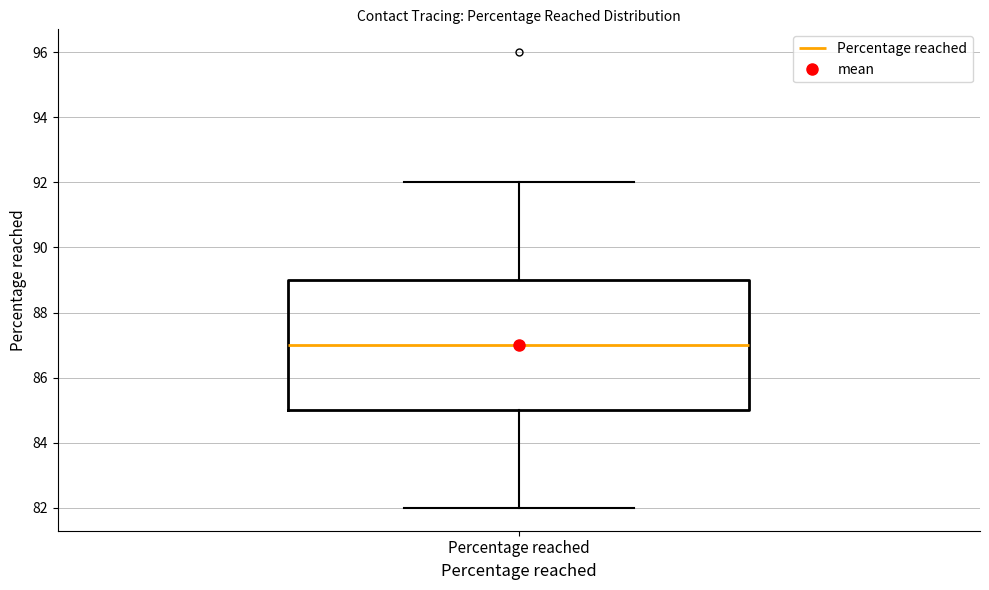

Transcribe this box plot: give where the median line is, the range the box spans, and where the two whiskers end, as read against the y-axis. The values are not printed on the chart, so give them approximately, as read against the axis.

median 87, box 85 to 89, whiskers 82 to 92